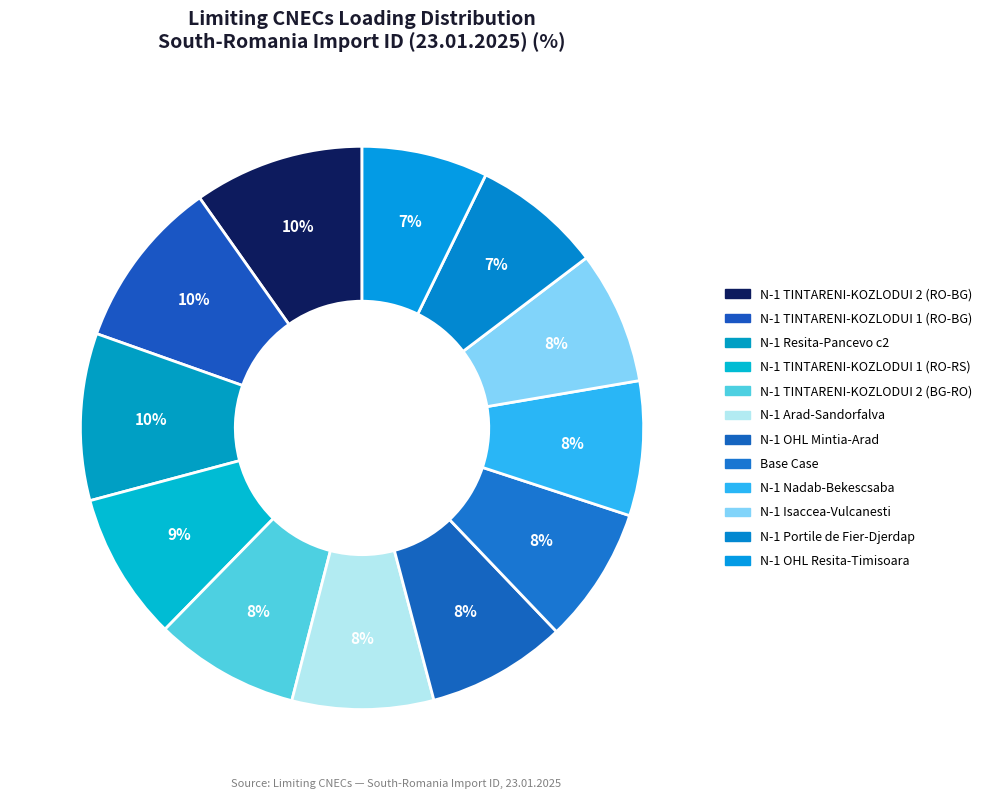

Rank the categories by value from highest to lowest.

N-1 TIE 400 kV TINTARENI-KOZLODUI 2 (RO-BG), N-1 TIE 400 kV TINTARENI-KOZLODUI 1 (RO-BG), N-1 TIE 400 kV Resita-Pancevo c2, N-1 TIE 400 kV TINTARENI-KOZLODUI 1 (RO-RS), N-1 TIE 400 kV TINTARENI-KOZLODUI 2 (BG-RO), N-1 TIE 400 kV Arad-Sandorfalva, N-1 OHL 400 kV Mintia-Arad, Base Case, N-1 TIE 400 kV Nadab-Bekescsaba (RO-HU), N-1 TIE 400 kV Isaccea-Vulcanesti, N-1 TIE 400 kV Portile de Fier-Djerdap, N-1 OHL 220 kV Resita-Timisoara